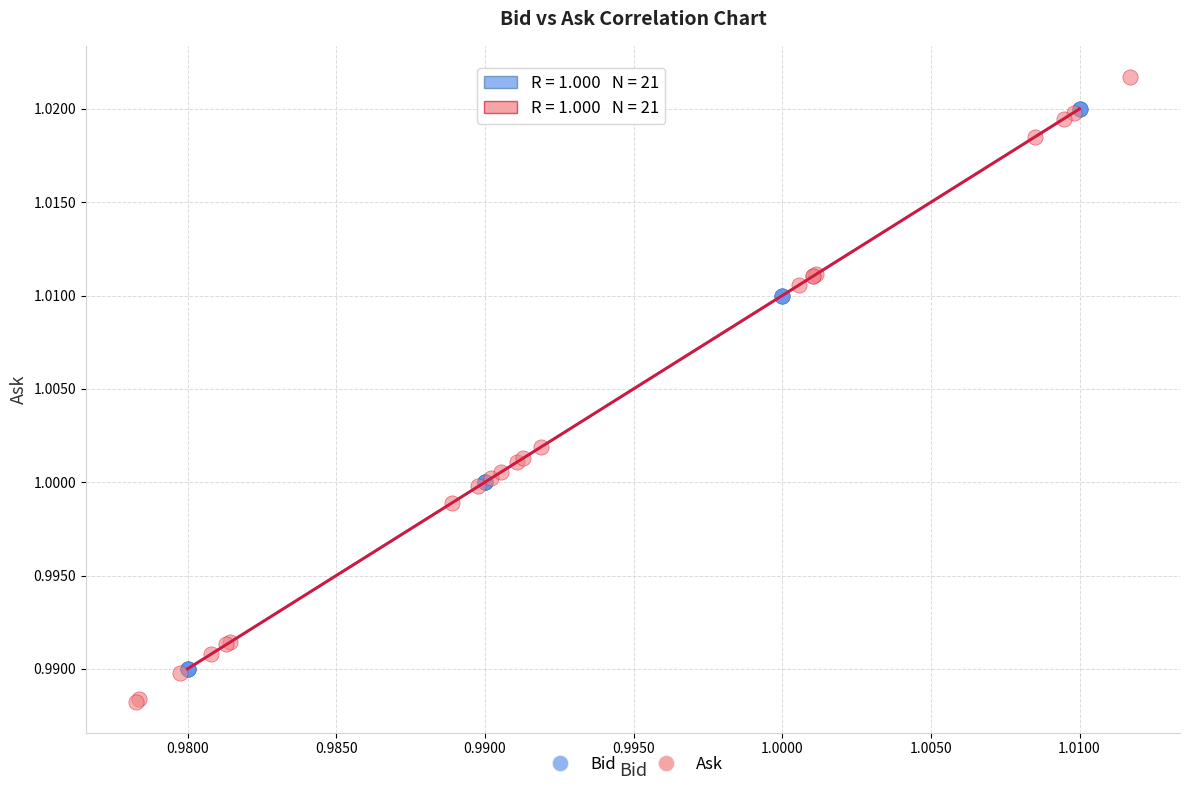

Which series has the largest Y range (max minus min)?

Ask